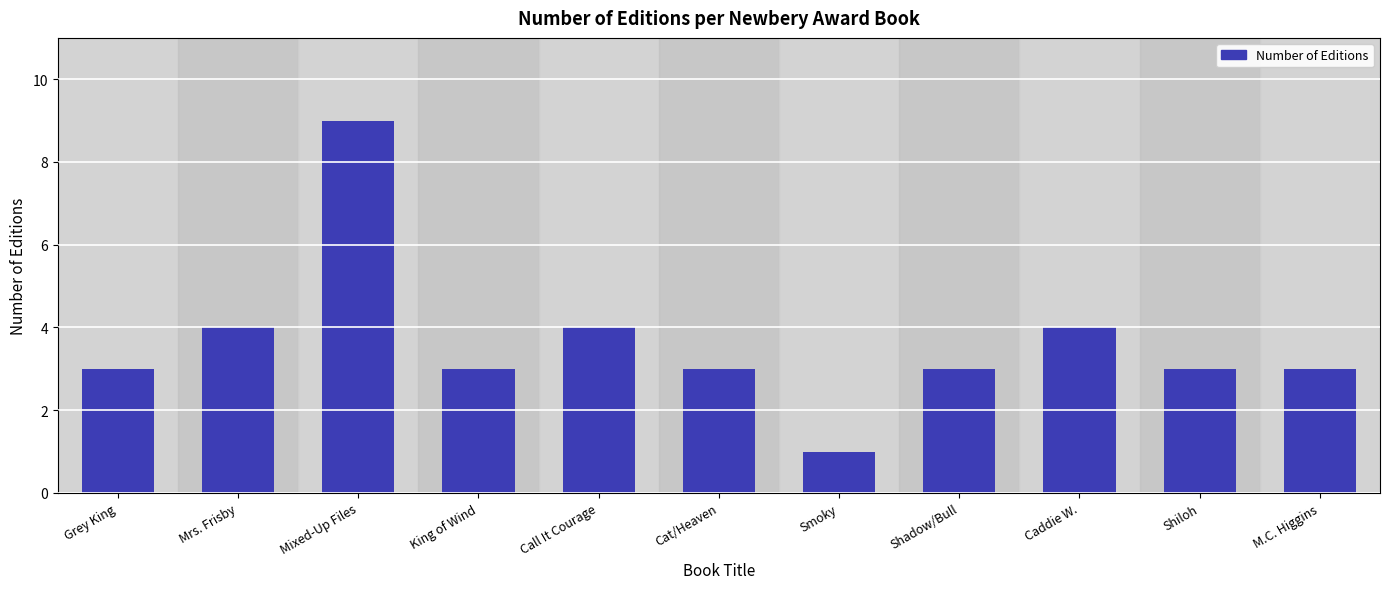

Reading left to right, transcribe all the data shown in this chart.

Grey King=3	Mrs. Frisby=4	Mixed-Up Files=9	King of Wind=3	Call It Courage=4	Cat/Heaven=3	Smoky=1	Shadow/Bull=3	Caddie W.=4	Shiloh=3	M.C. Higgins=3